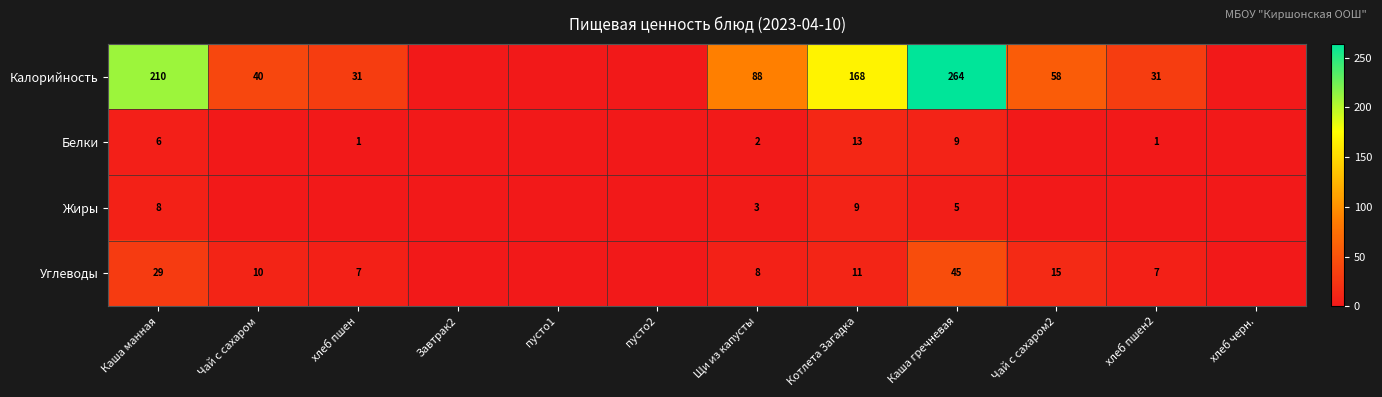

The Белки series shows 1 at хлеб пшен2. True or false?

True